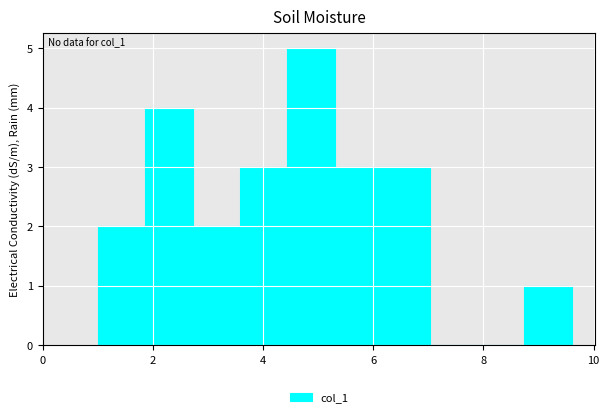

Over which range of the x-axis is the bar tallest?

4.44 to 5.30